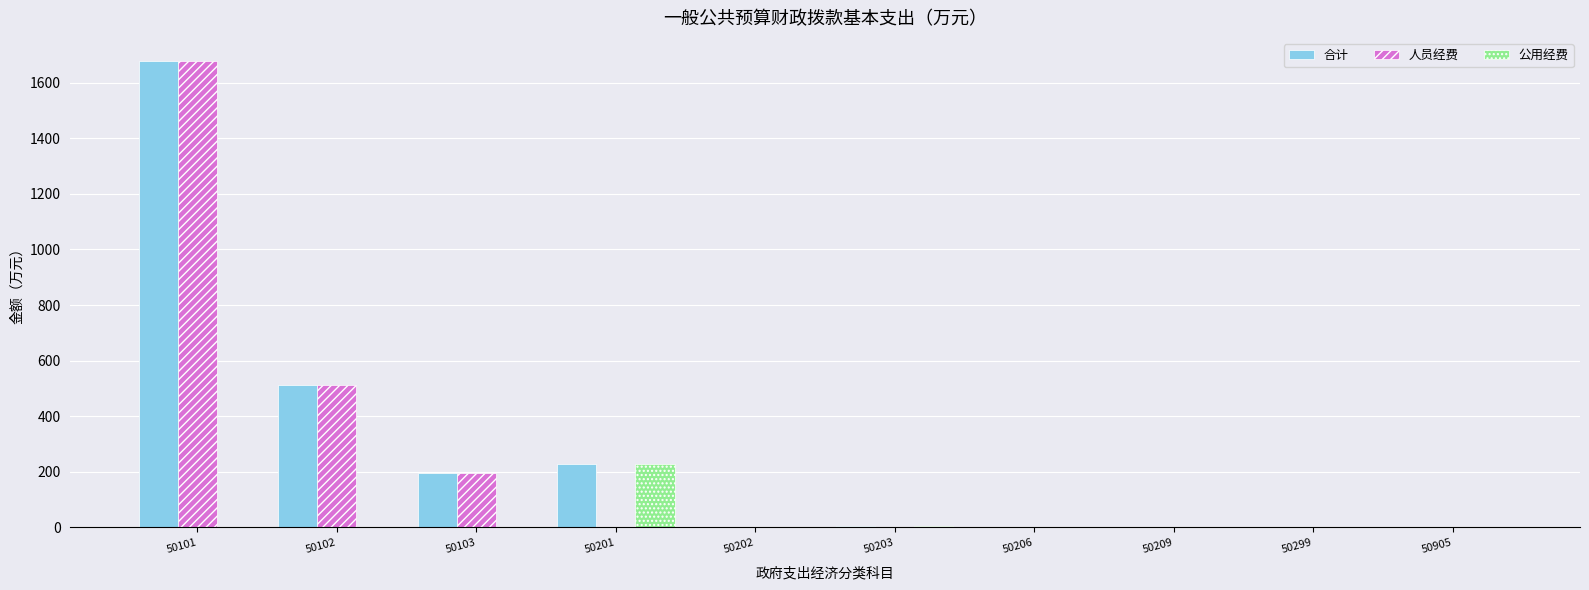

At which category is the sum across all series the highest?

50101